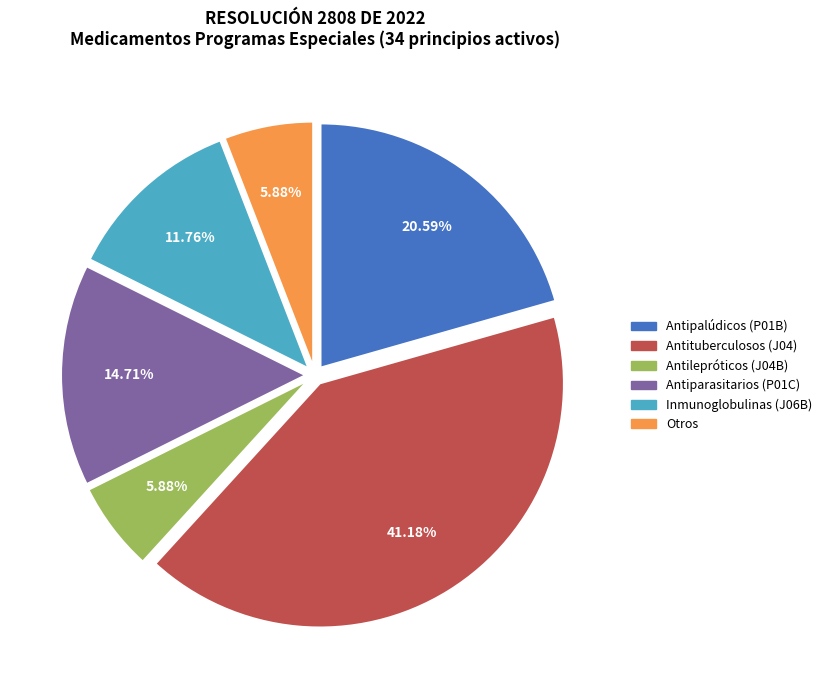

Is there a majority slice in this chart?

No